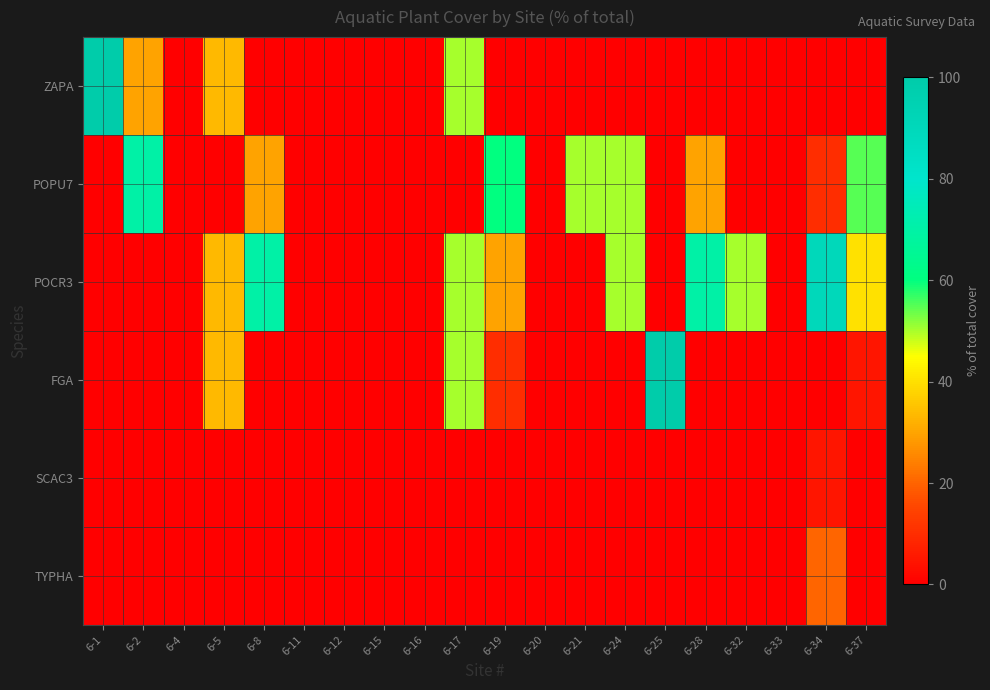

What is the spread (max minus min) of values at 6-17?

50.0